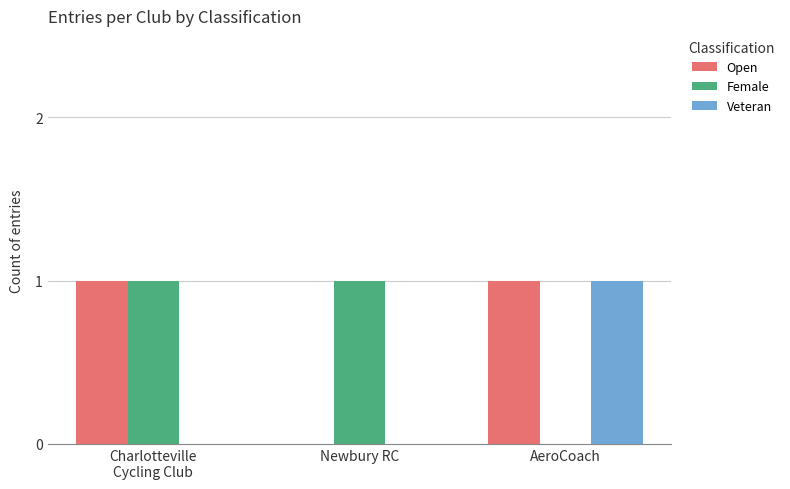

Is it true that Open equals 0 at Newbury RC?

True